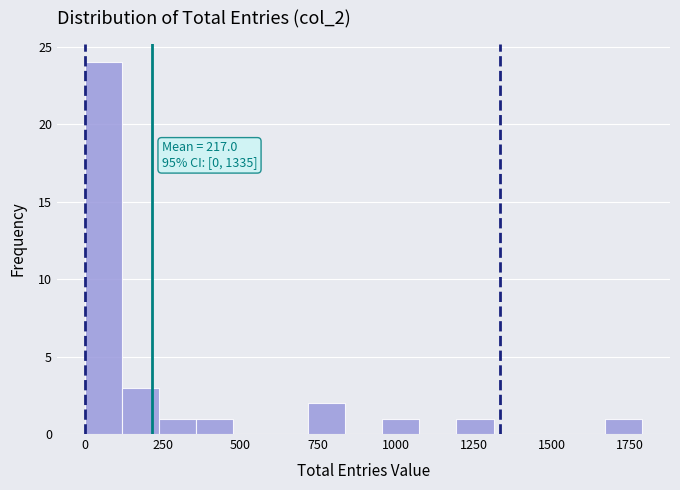

Around what value on the x-axis is the tallest bar? Give the approximate position of its centre, as read against the axis.

50